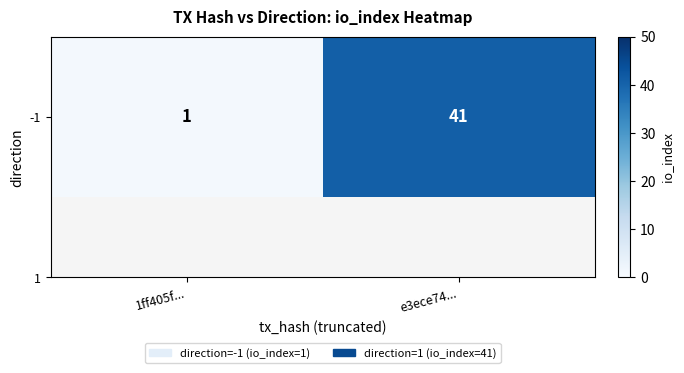

What is the smallest value displayed?

1